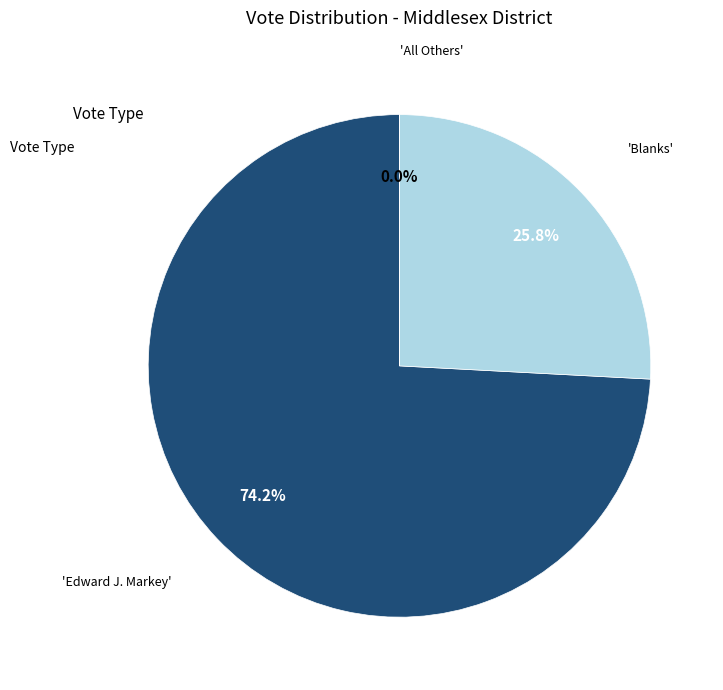

To the nearest percent, what is the average slice percentage?

33%